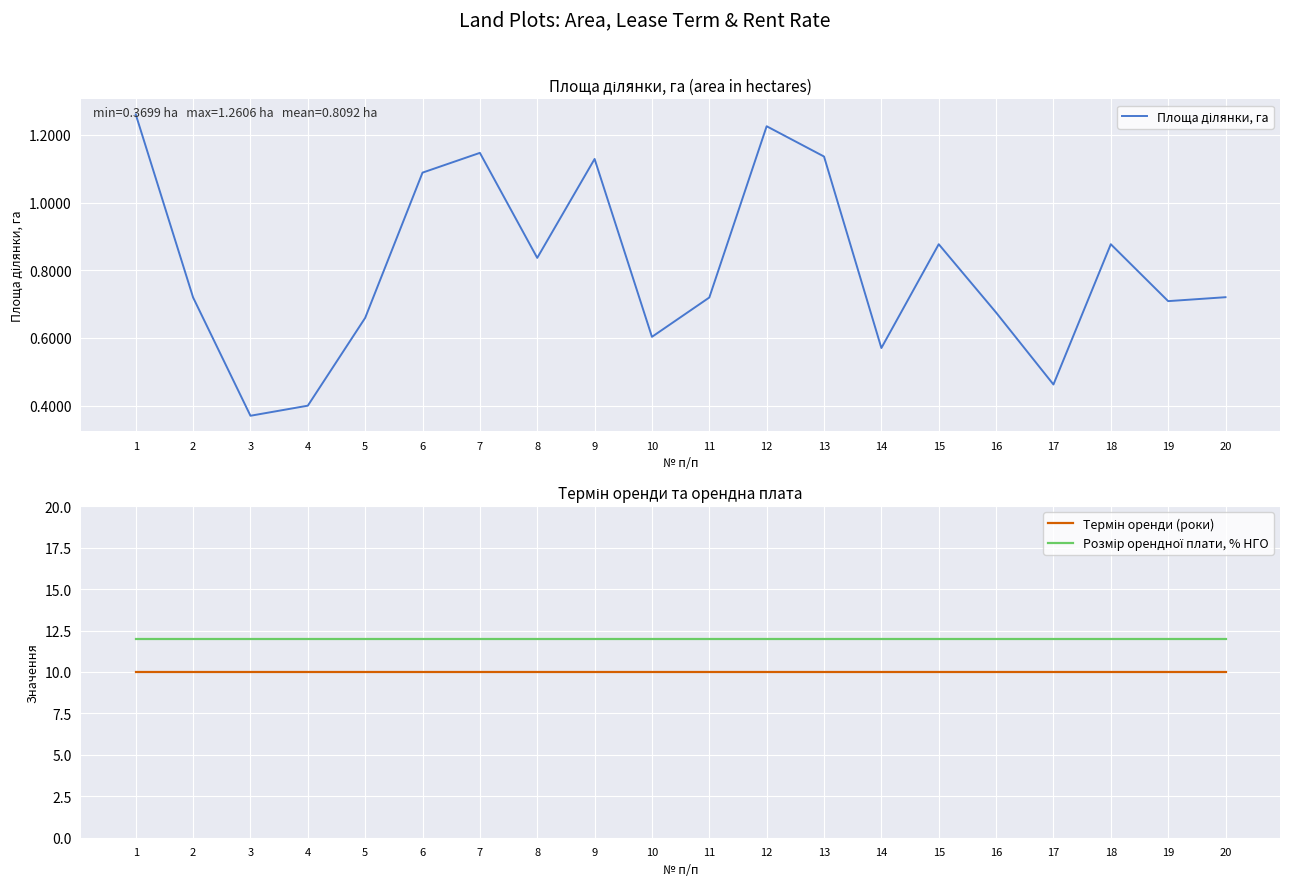

What is the value of the Площа ділянки, га point at the 11th from the left?

0.7